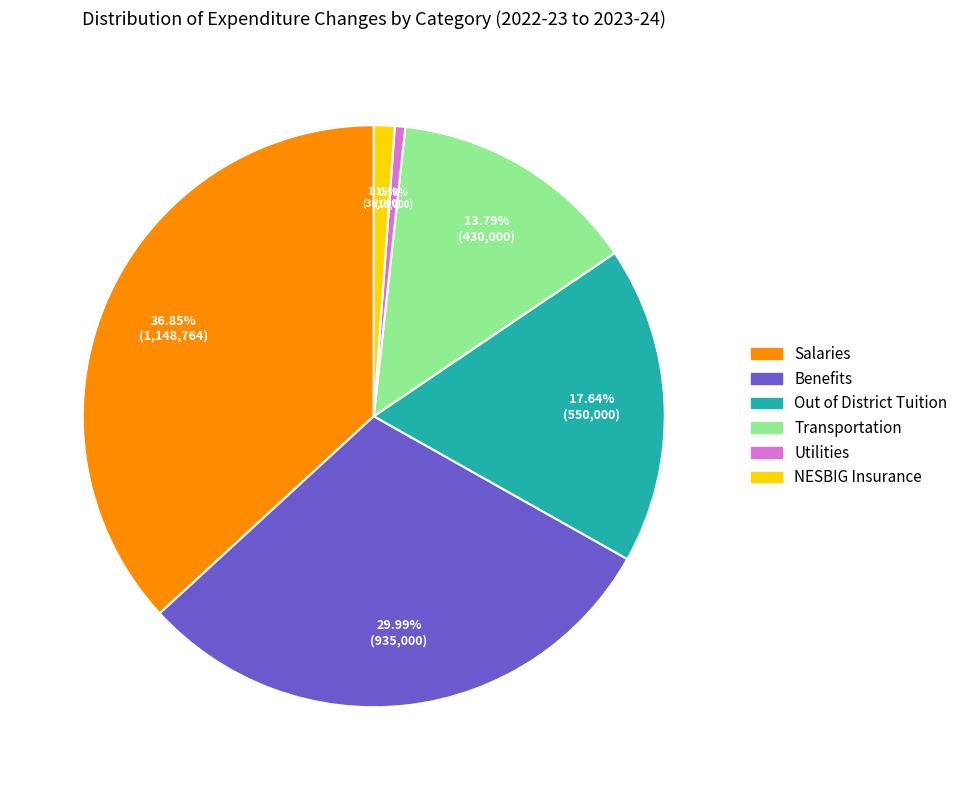

What is the smallest slice in the pie chart?

Utilities